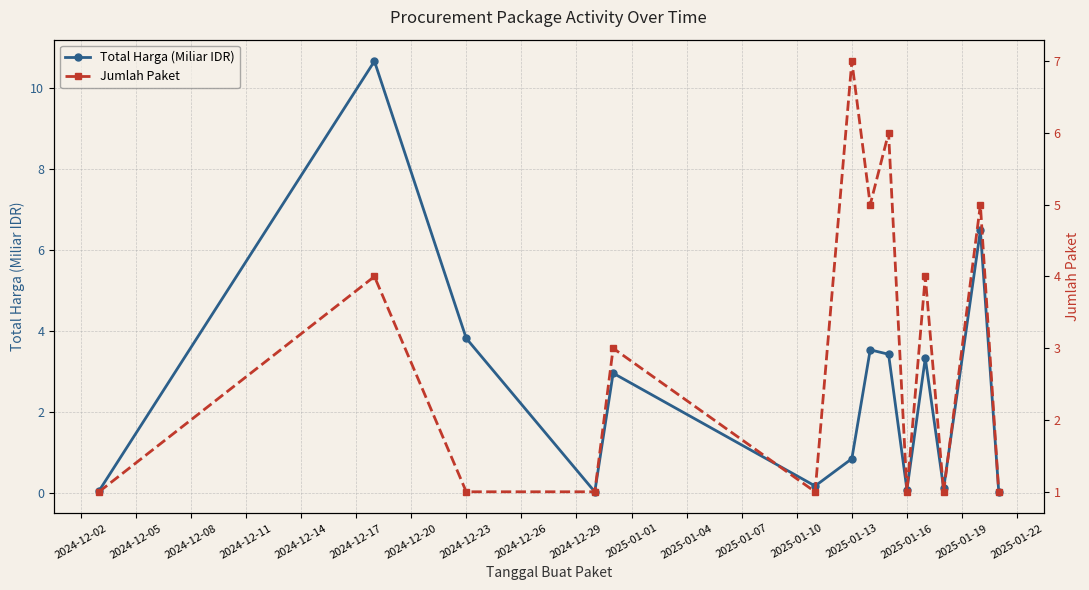

How many interior local peaks does the Jumlah Paket series have?

6